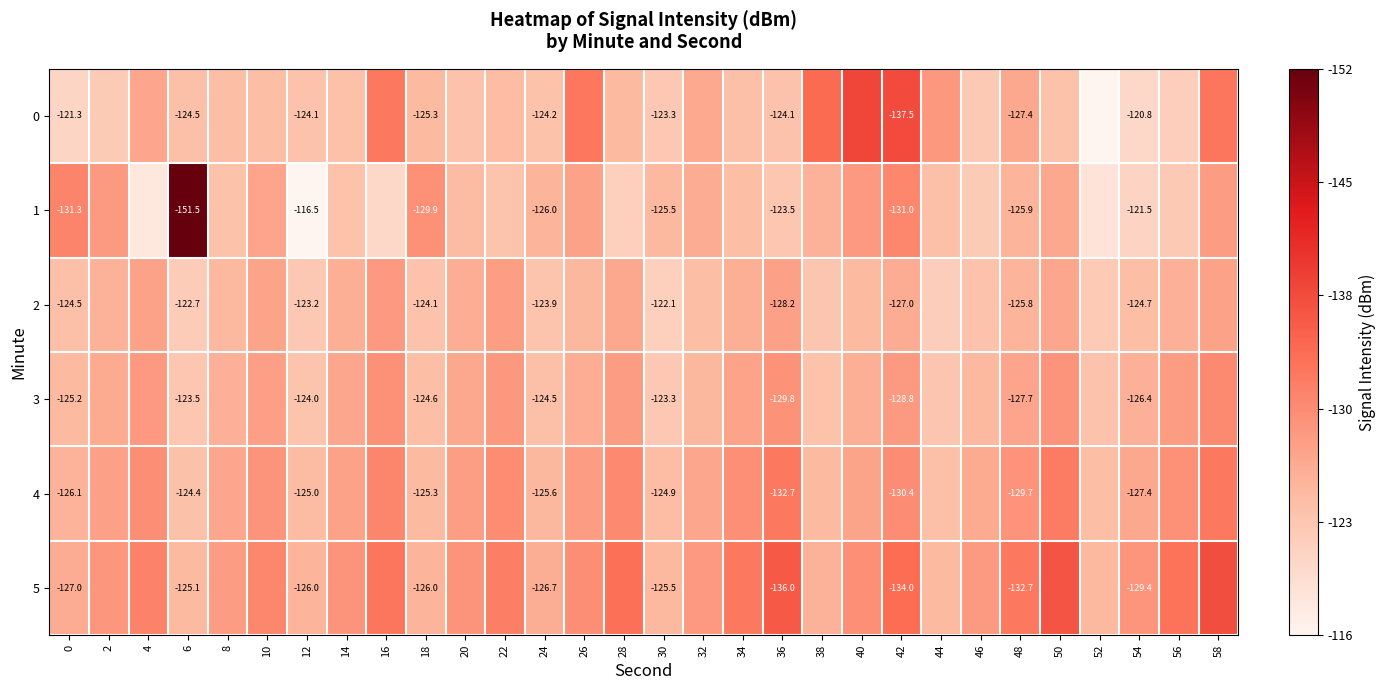

Which series has the widest spread of values?

1